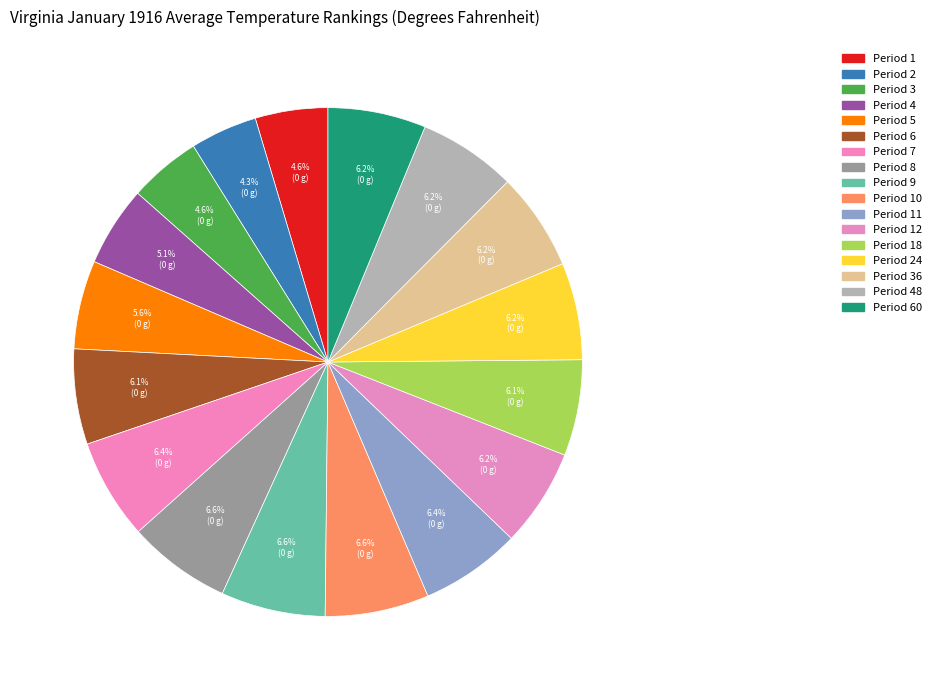

Count the number of slices in the pie.

17